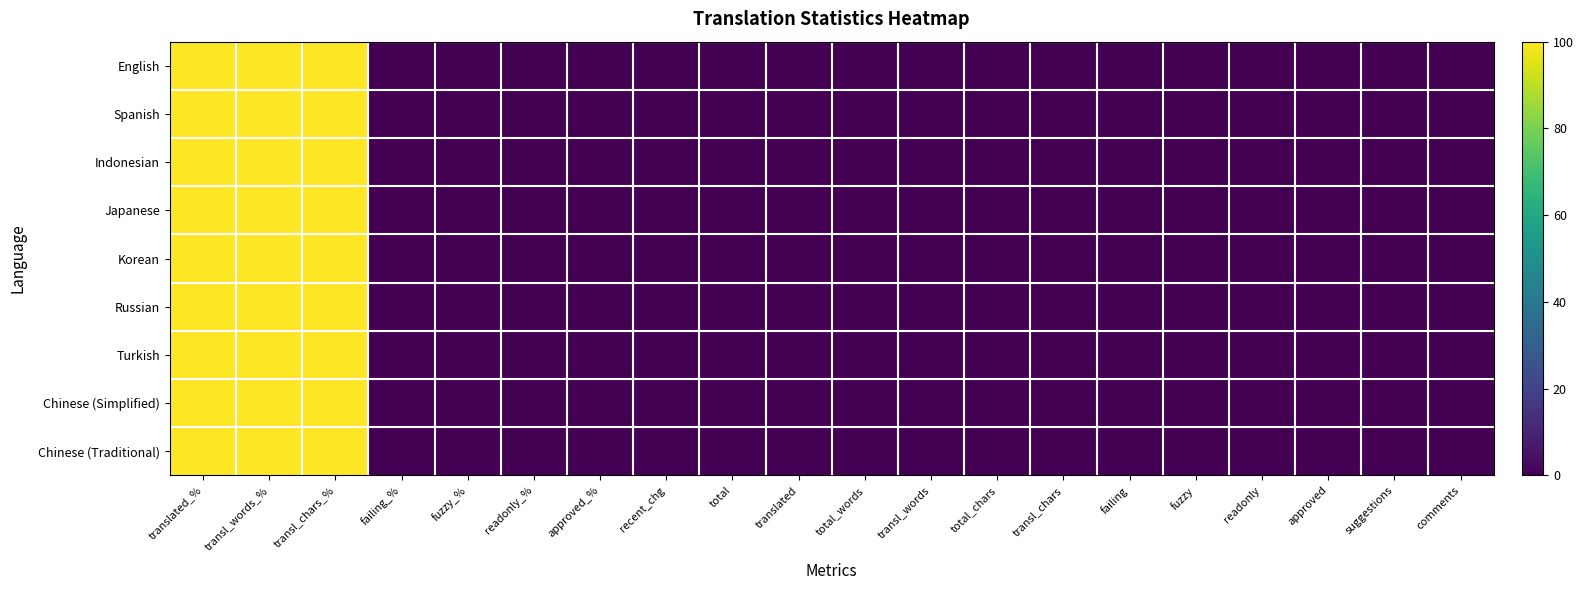

Rank the series at approved from highest to lowest value.

English, Spanish, Indonesian, Japanese, Korean, Russian, Turkish, Chinese (Simplified), Chinese (Traditional)